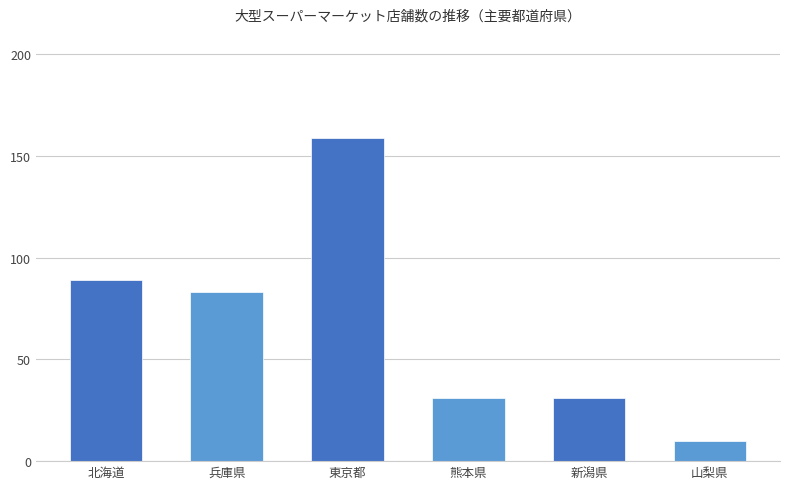

At 2013-11, list the series in order from smallest to largest.

山梨県, 新潟県, 熊本県, 兵庫県, 北海道, 東京都